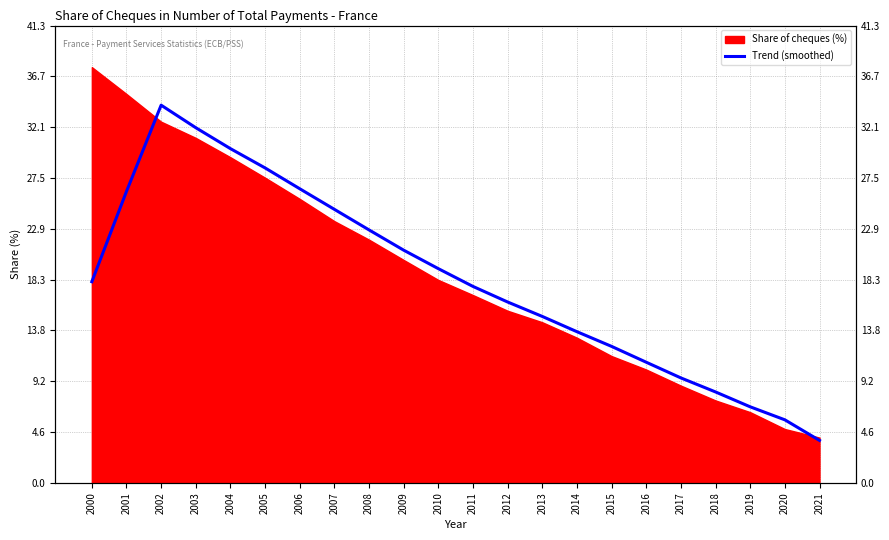

The chart shows a value of 2.9 at 2016. True or false?

False